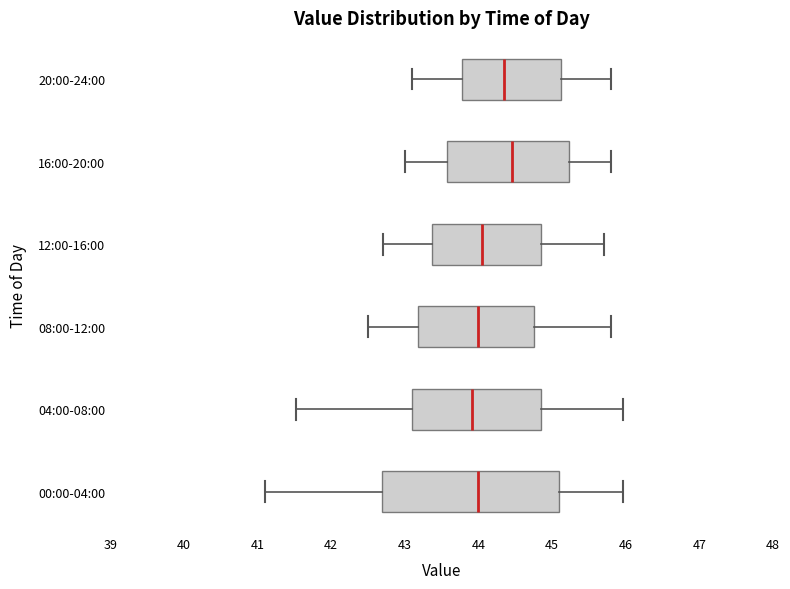

Which box's median line is the furthest to the right?

16:00-20:00